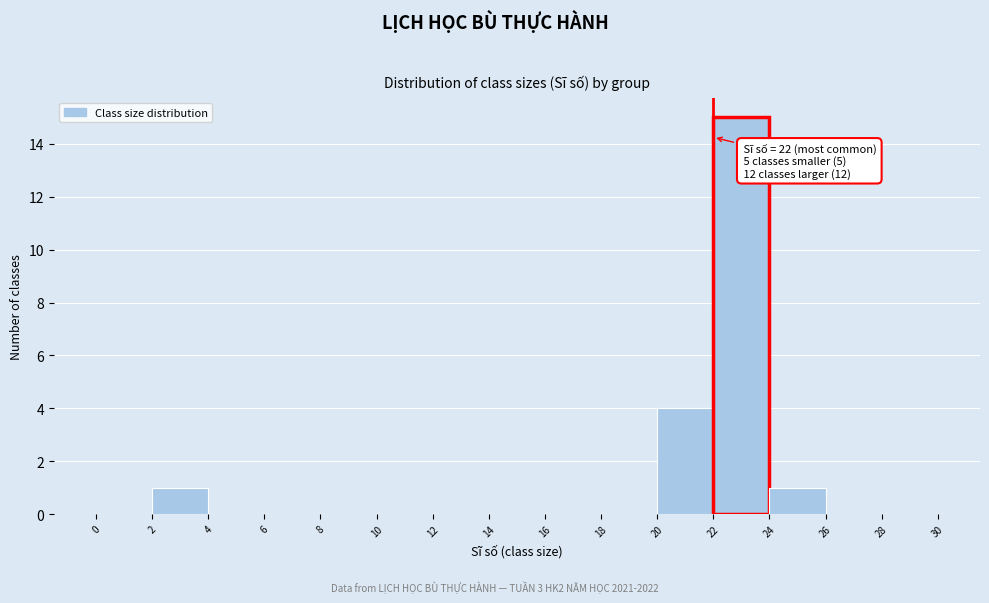

Which range on the x-axis has the tallest bar?

22 to 24